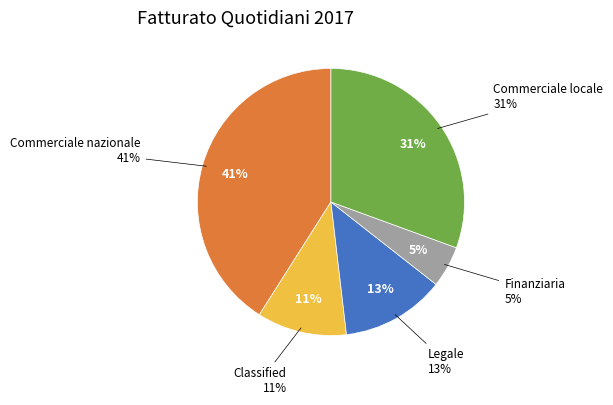

What percentage do Commerciale nazionale and Finanziaria together represent?

46.0%